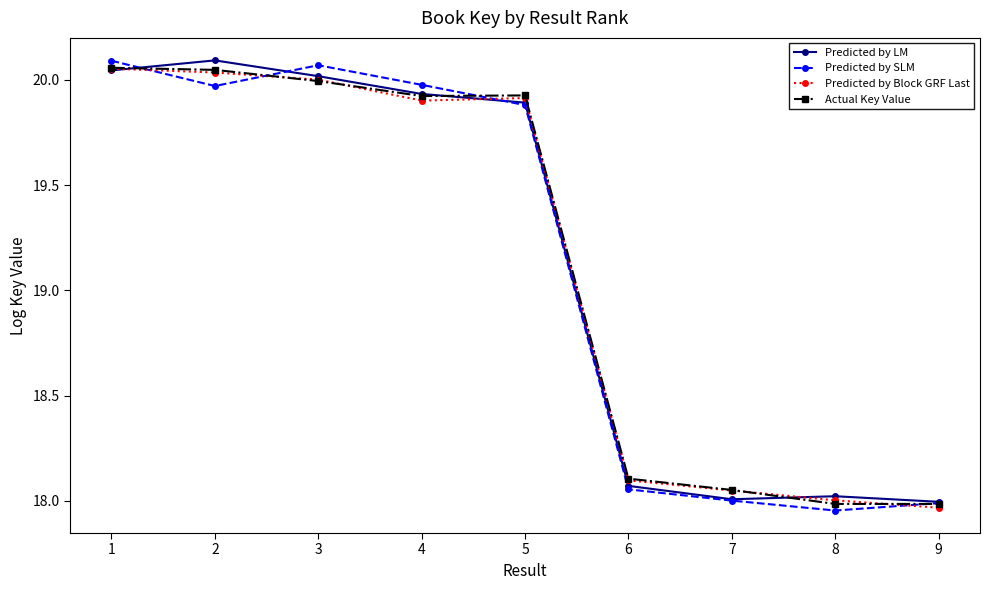

Is the value of Predicted by Block GRF Last at 6 greater than the value of Predicted by SLM at 3?

No